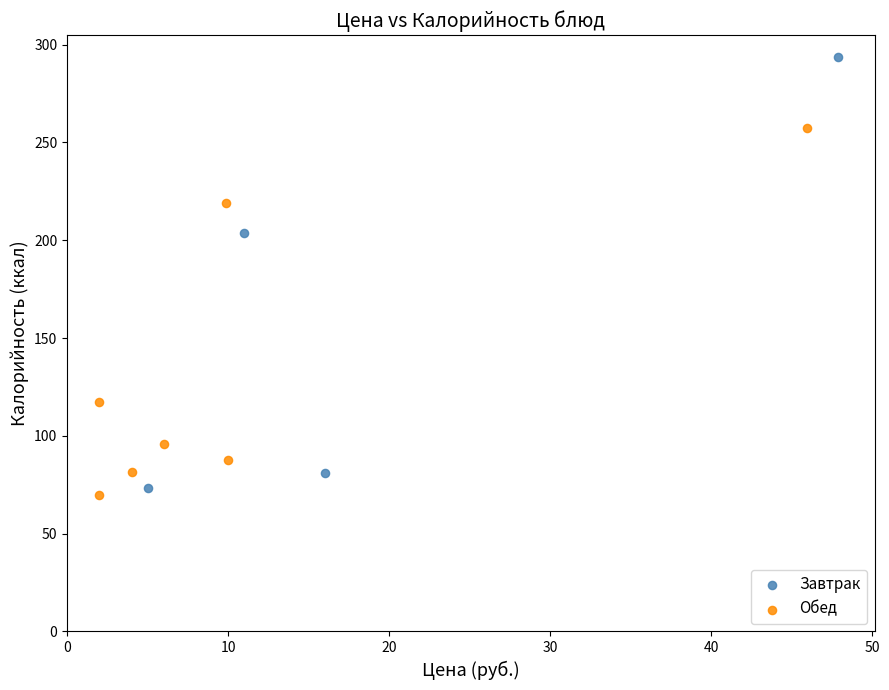

Which series has the largest Y range (max minus min)?

Завтрак